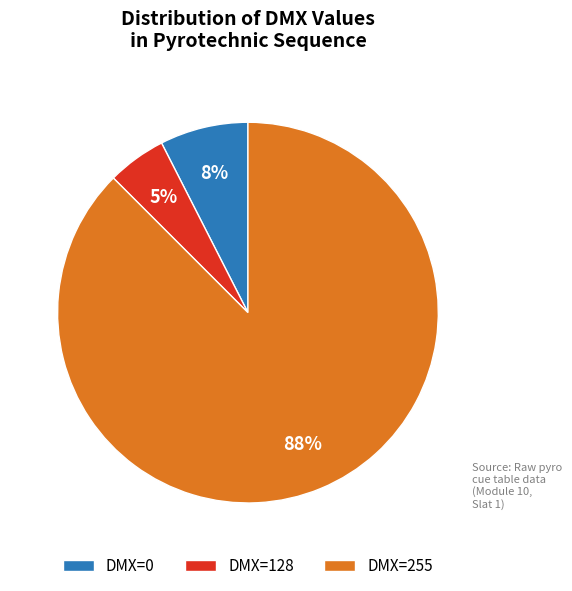

Which has a higher value, DMX=255 or DMX=0?

DMX=255